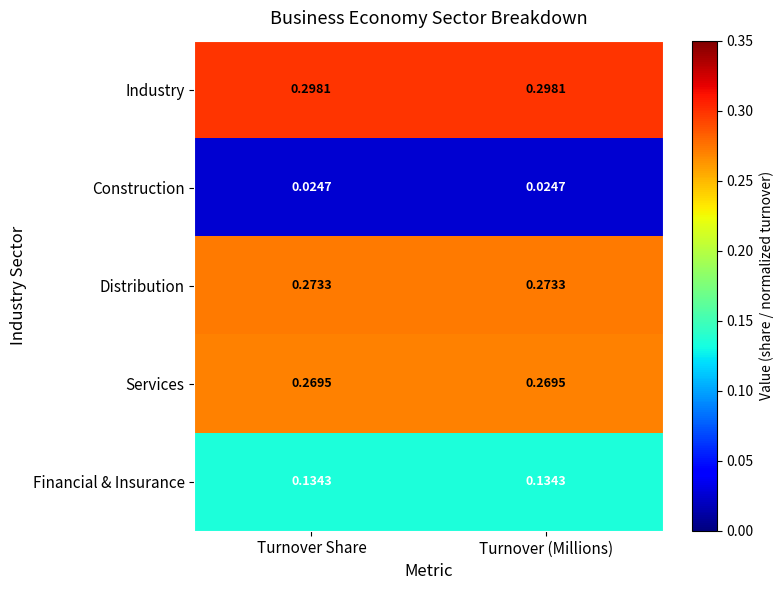

Rank the series at Turnover (Millions) from lowest to highest value.

Construction, Financial & Insurance, Services, Distribution, Industry